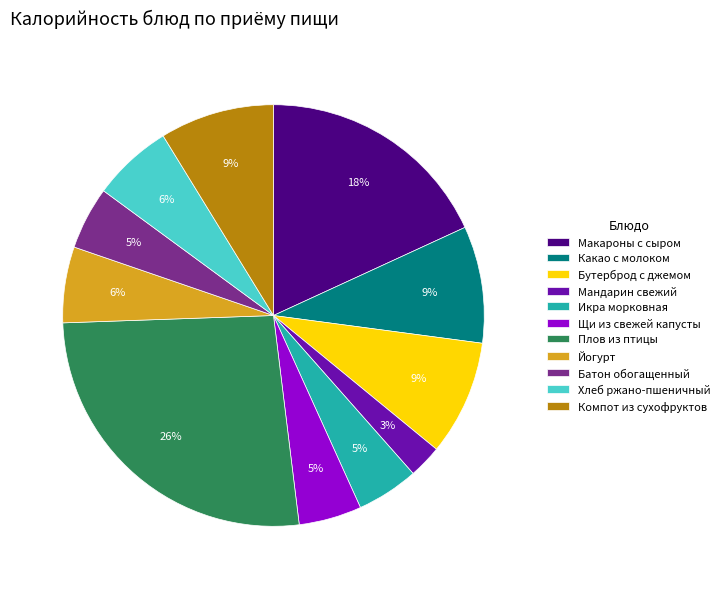

Does Макароны с сыром represent more than half of the total?

No